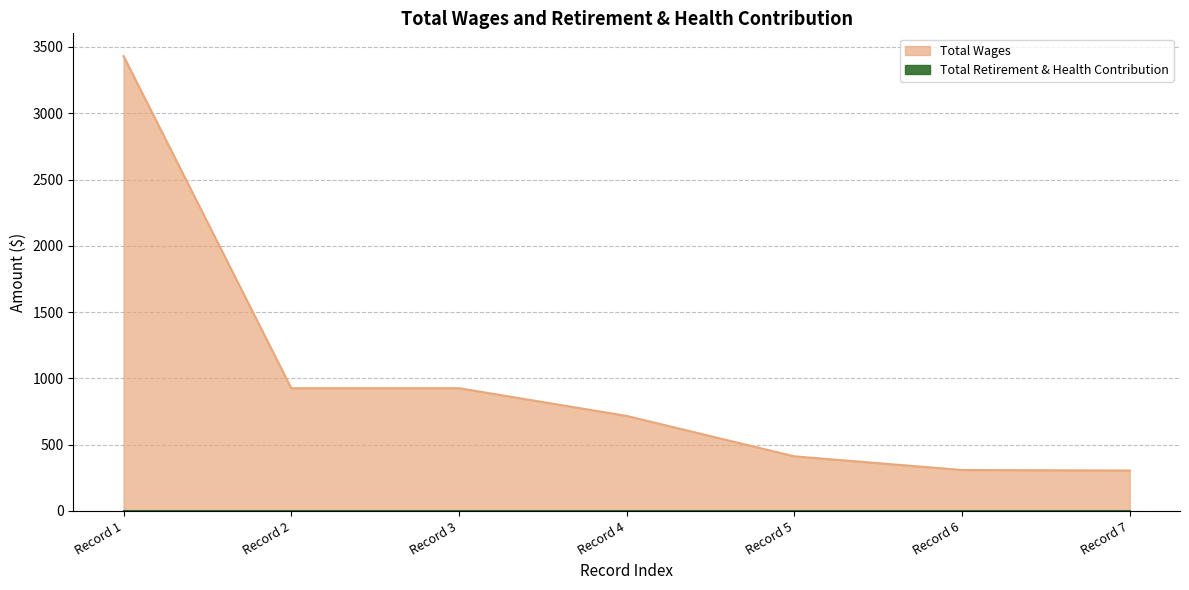

What is the difference between the maximum and minimum values?

3126